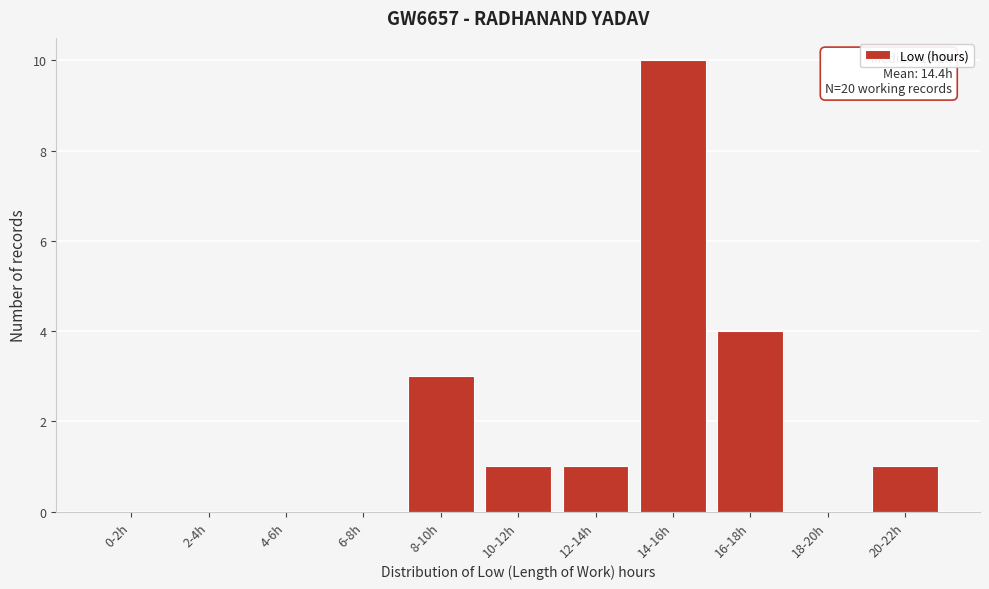

Reading left to right, list all the values displayed in this chart.

0-2h=0	2-4h=0	4-6h=0	6-8h=0	8-10h=3	10-12h=1	12-14h=1	14-16h=10	16-18h=4	18-20h=0	20-22h=1